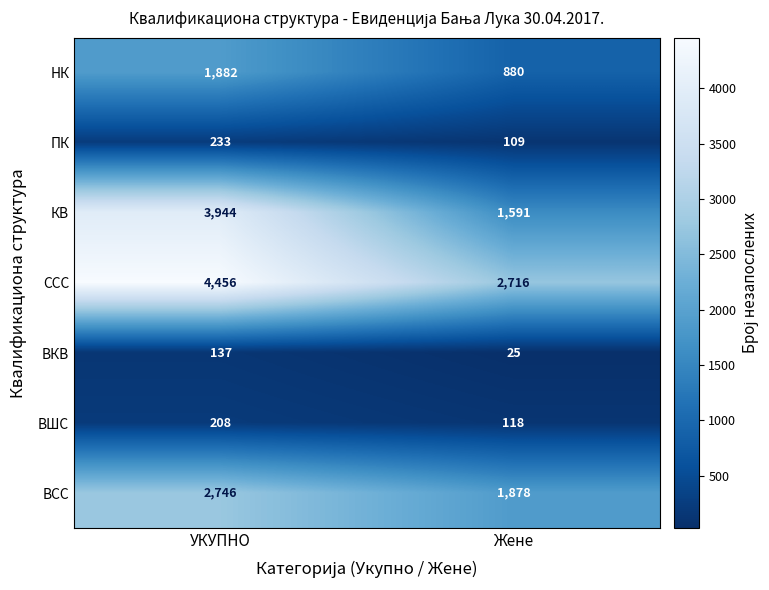

Which label corresponds to the largest value in the chart?

УКУПНО